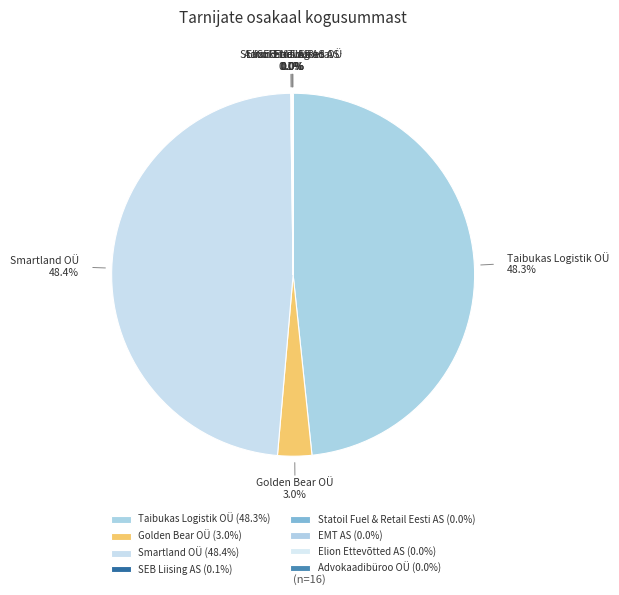

What is the largest slice in the pie chart?

Smartland OÜ